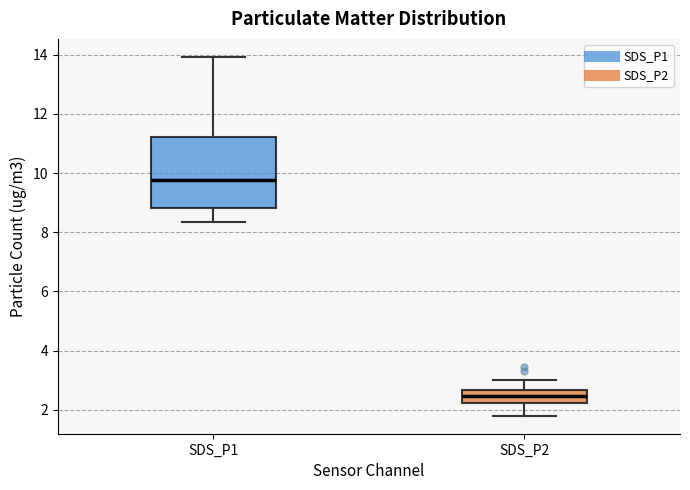

Comparing the boxes themselves (not the whiskers), which one is the tallest?

SDS_P1